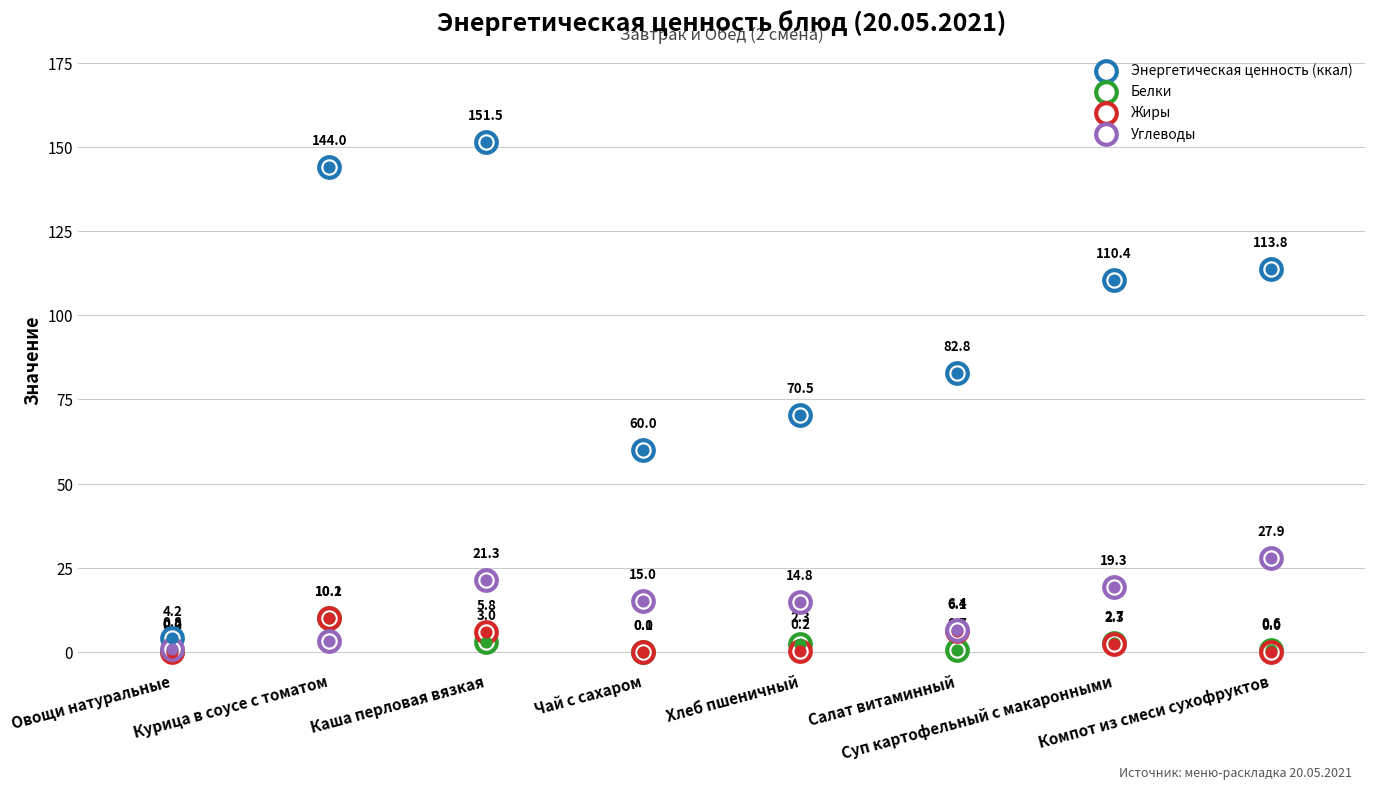

Which series reaches the maximum Y coordinate?

Энергетическая ценность (ккал)